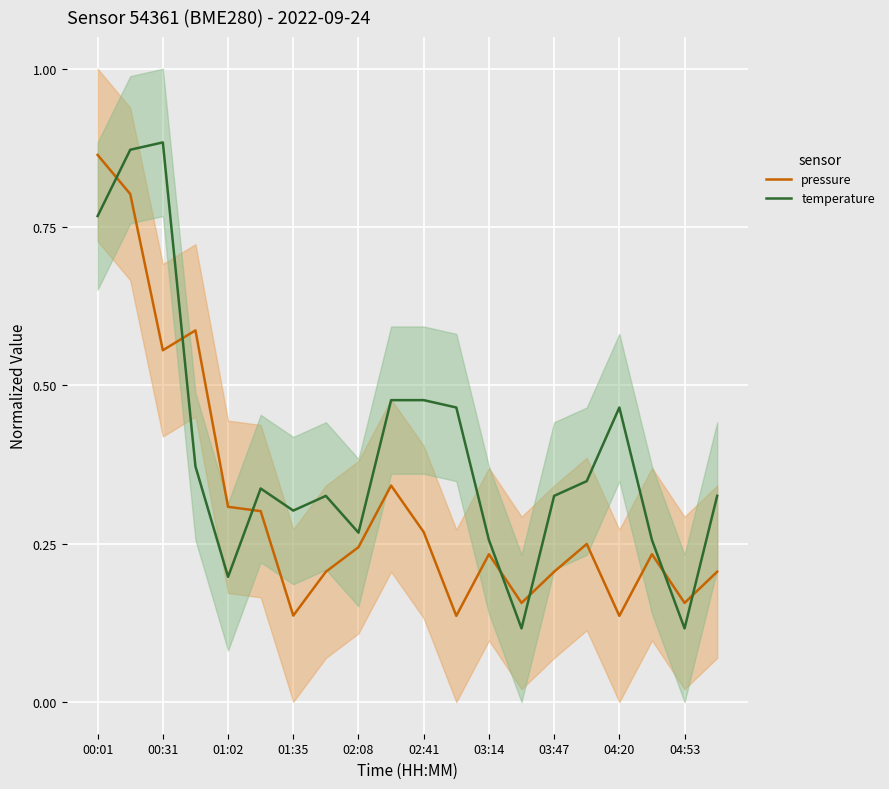

What is the difference between the second highest and second lowest values in the pressure series?

0.7